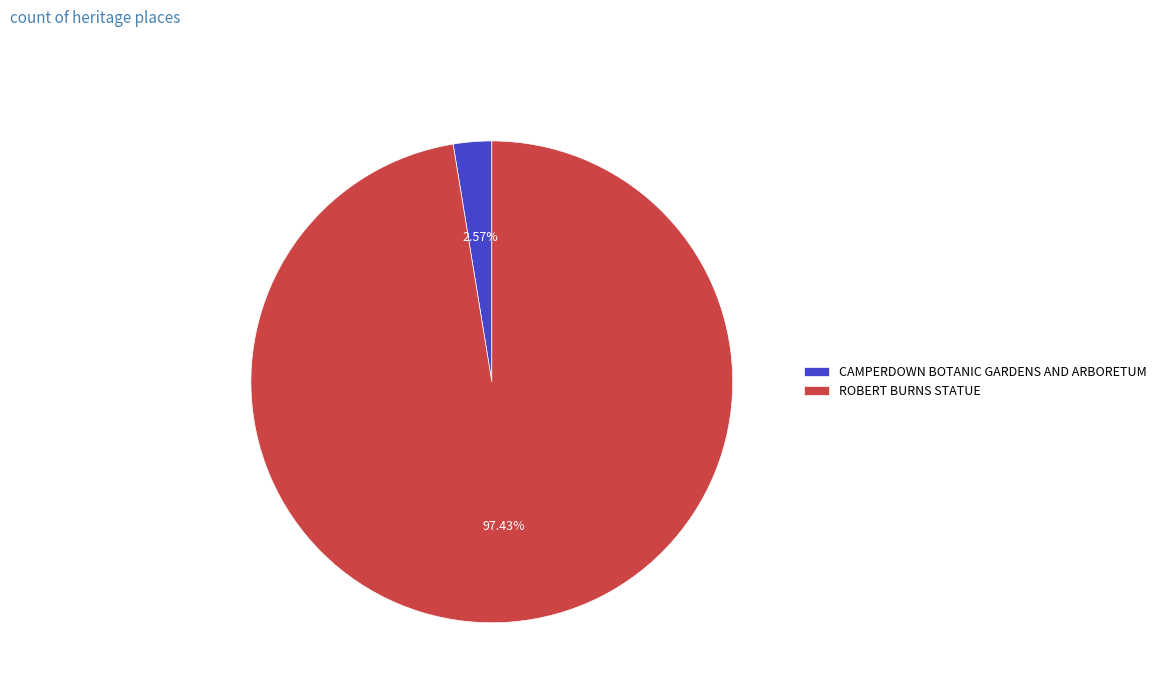

How many segments does this pie chart have?

2